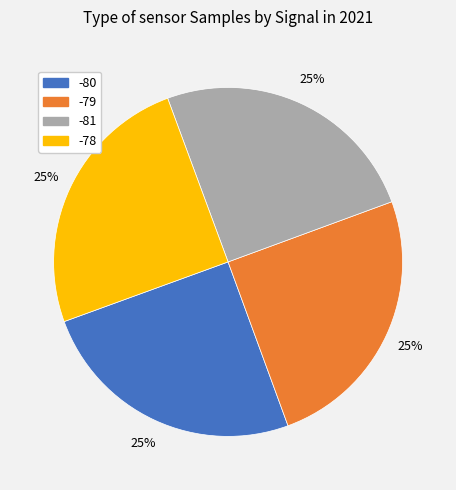

To the nearest percent, what is the average slice percentage?

25%